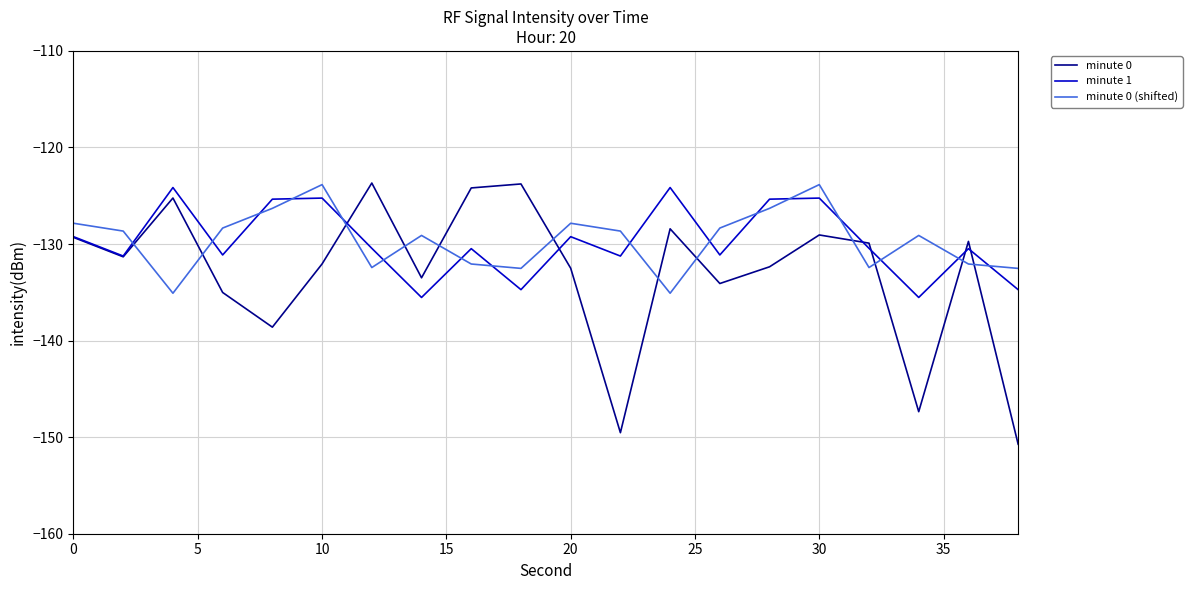

What is the difference between the maximum and second lowest values in the minute 0 series?

25.9